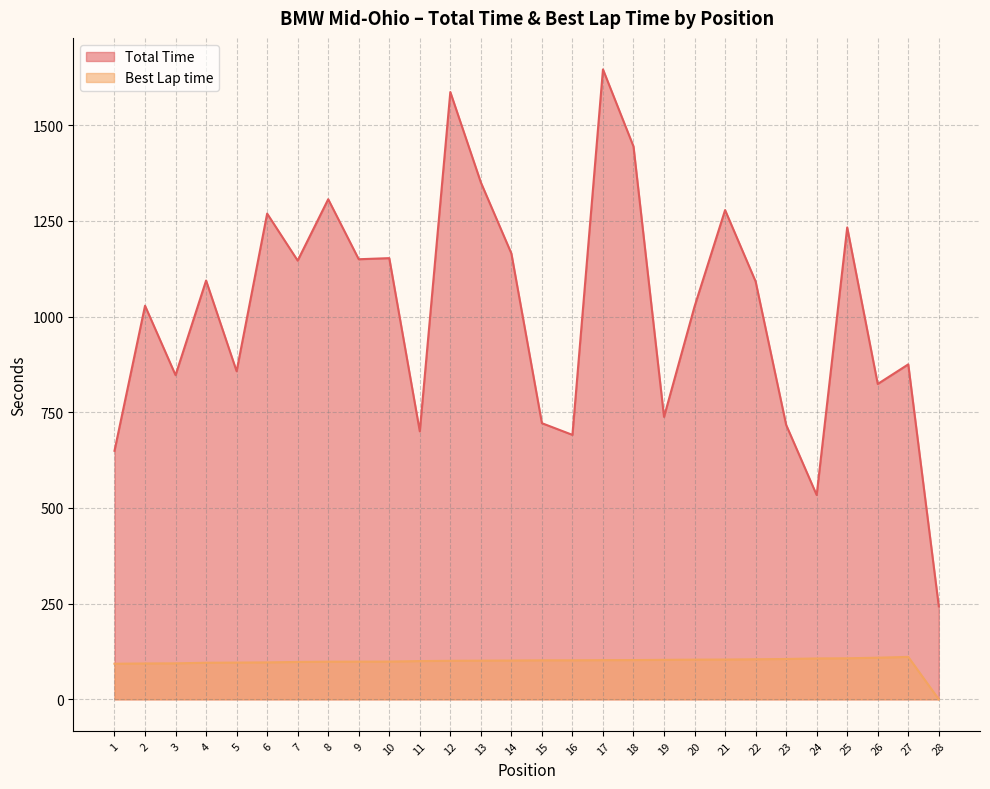

True or false: Total Time and Best Lap time cross at least once.

False